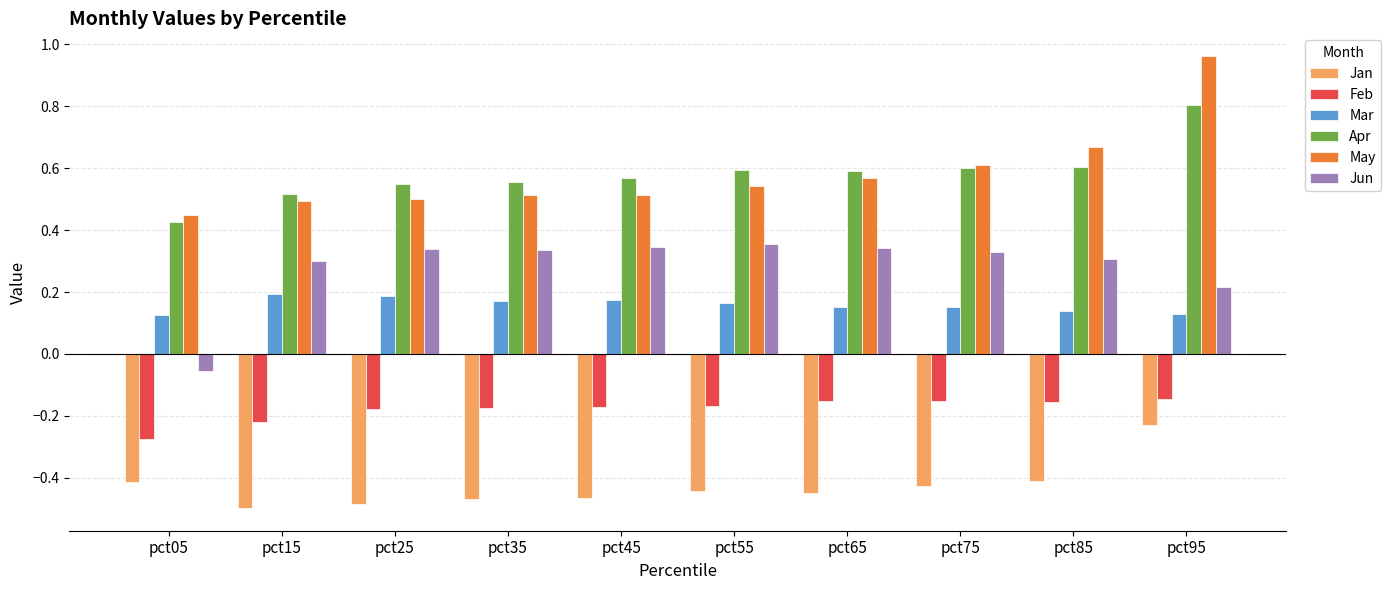

Is the value of Jan at pct55 greater than the value of Feb at pct55?

No